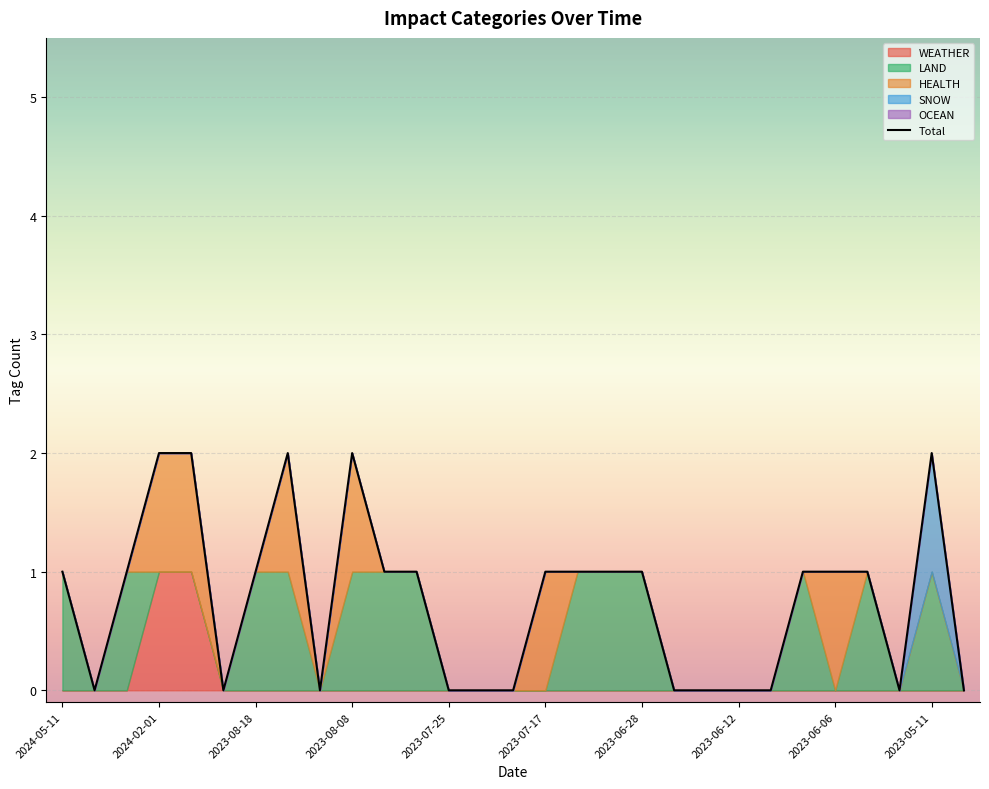

What is the average value?

1